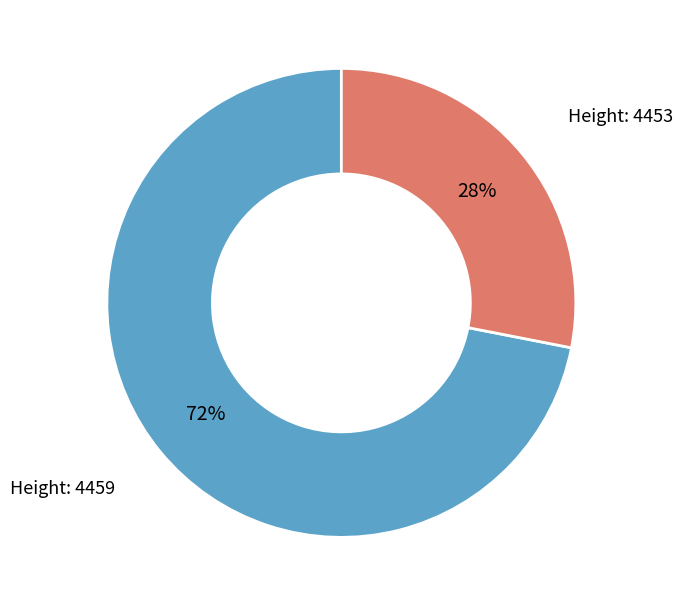

How many slices are in this pie chart?

2